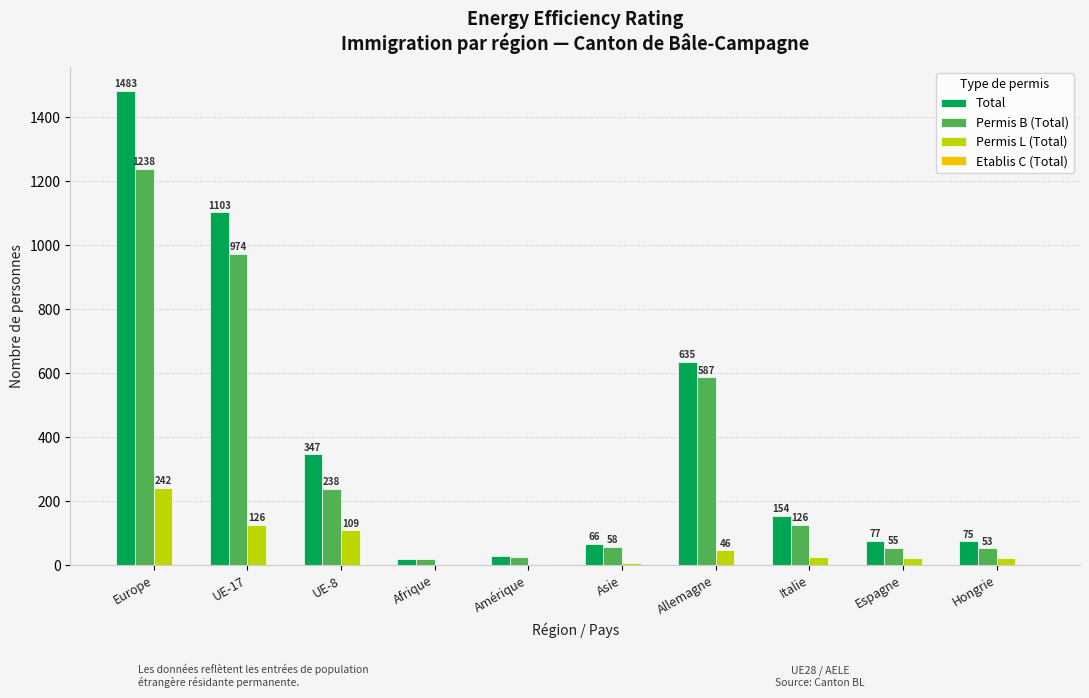

What is the approximate value of Total at Allemagne, to the nearest 100?

600